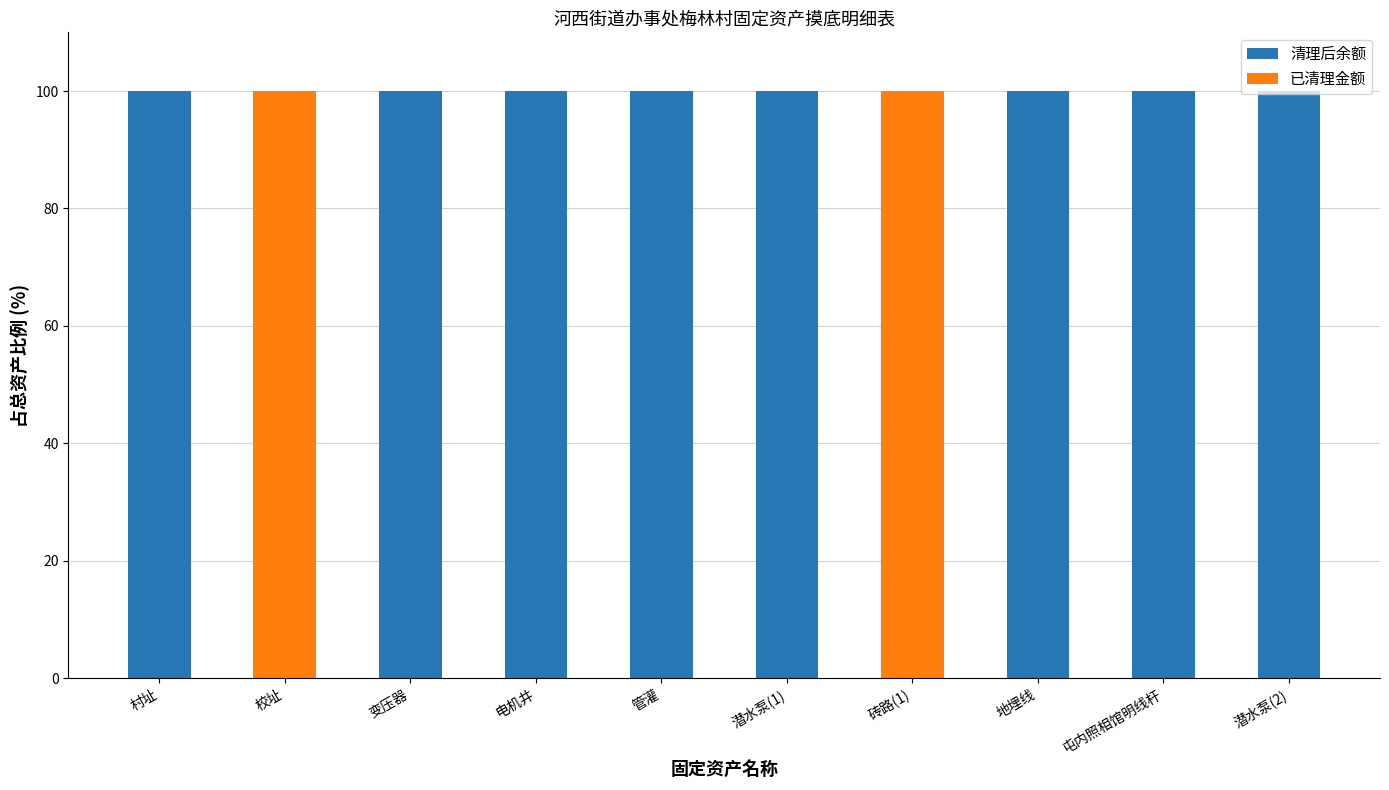

Is it true that 清理后余额 equals 100 at 电机井?

True